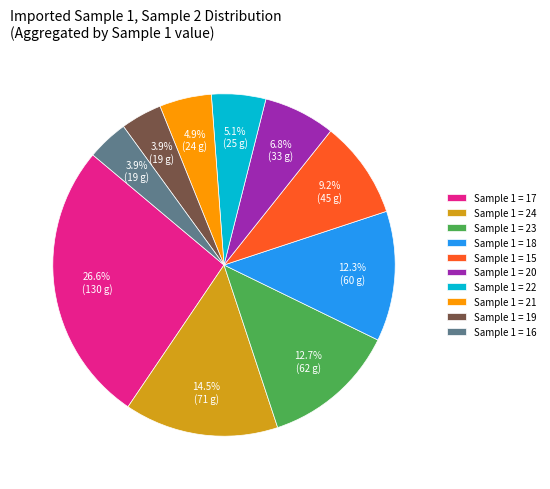

What is the largest slice in the pie chart?

Sample 1 = 17